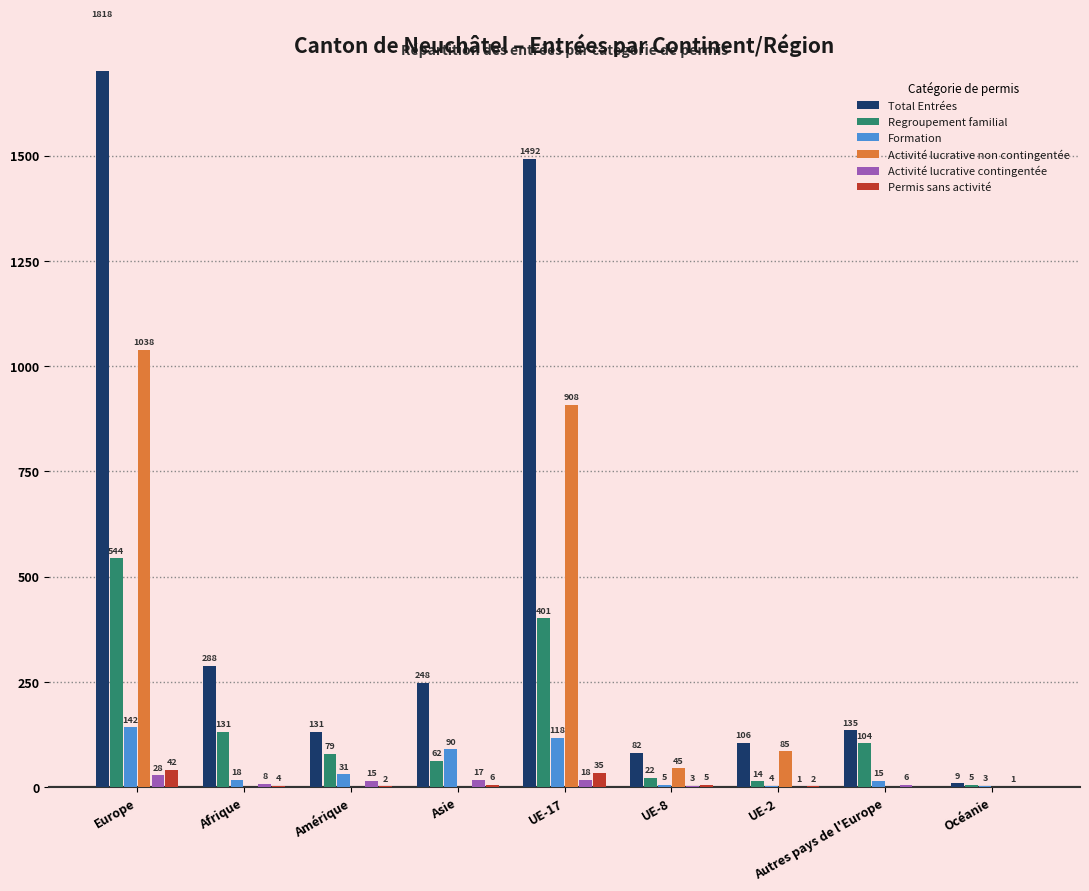

What position from the left is Afrique?

2